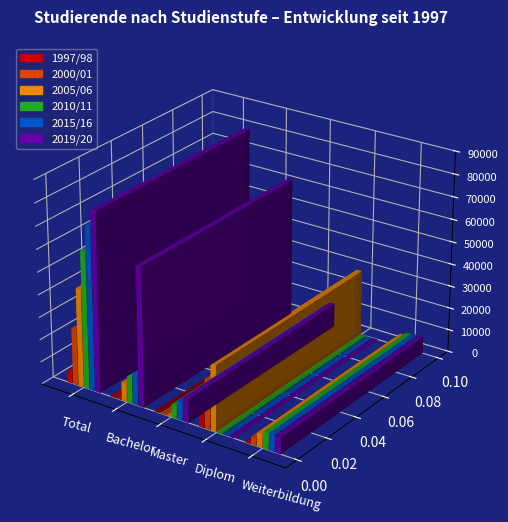

Reading left to right, extract all data points from this chart.

1997/98: Total=4876	Bachelor=0	Master=0	Diplom=4876	Weiterbildung=0
2000/01: Total=25137	Bachelor=0	Master=0	Diplom=21944	Weiterbildung=3193
2005/06: Total=43721	Bachelor=8211	Master=48	Diplom=29506	Weiterbildung=5956
2010/11: Total=60930	Bachelor=47613	Master=5738	Diplom=287	Weiterbildung=7292
2015/16: Total=72704	Bachelor=56966	Master=8167	Diplom=0	Weiterbildung=7571
2019/20: Total=79821	Bachelor=61981	Master=10448	Diplom=0	Weiterbildung=7392